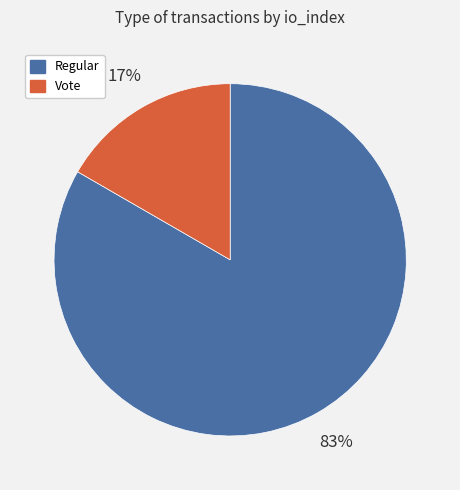

To the nearest percent, what portion does Vote represent?

17%